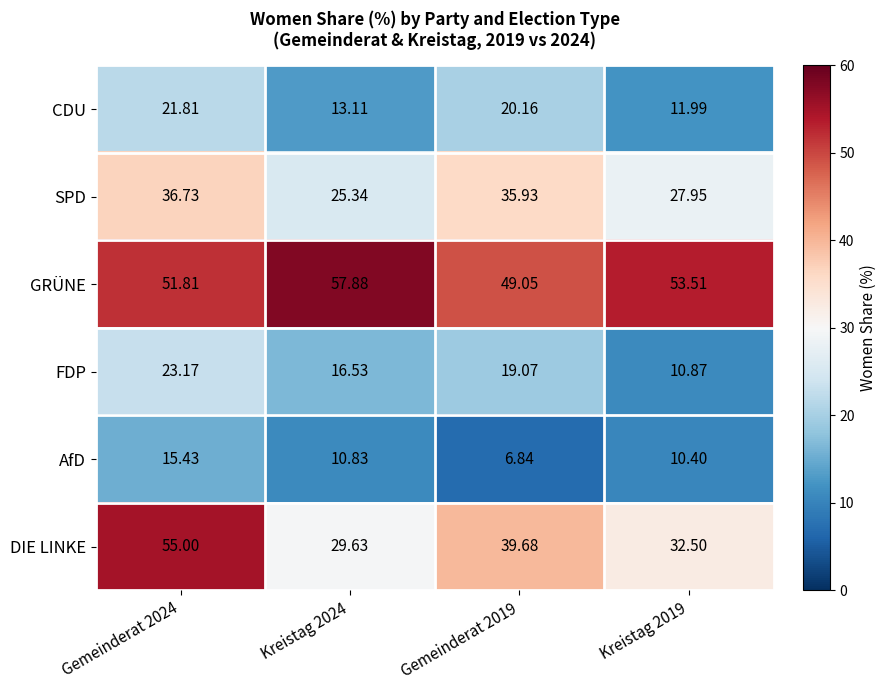

List the series in order of their peak value, lowest first.

AfD, CDU, FDP, SPD, DIE LINKE, GRÜNE